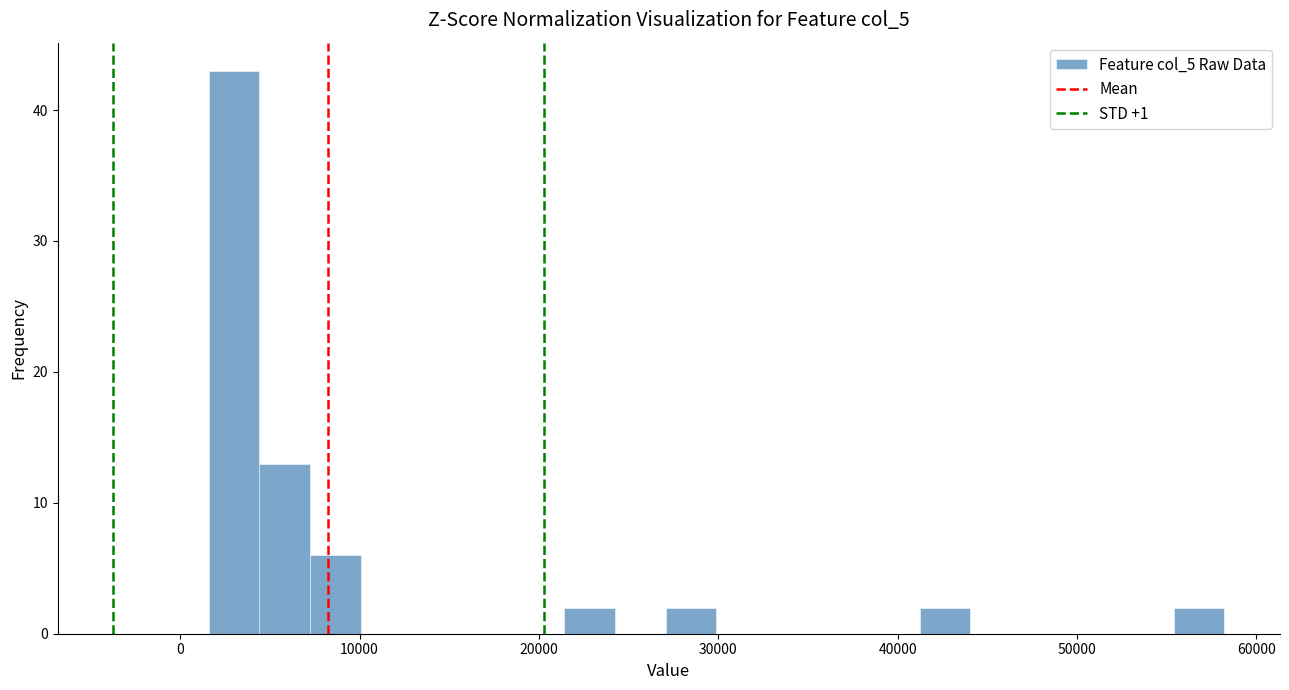

Read against the x-axis, roughly where is the centre of the tallest bar?

3000